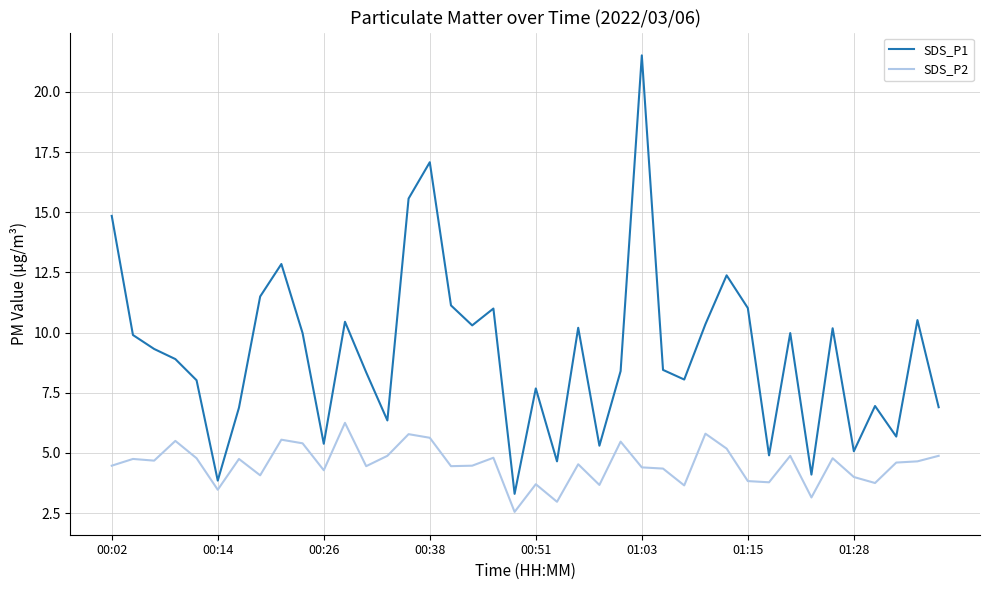

At how many categories does at least one series exceed 16?

2